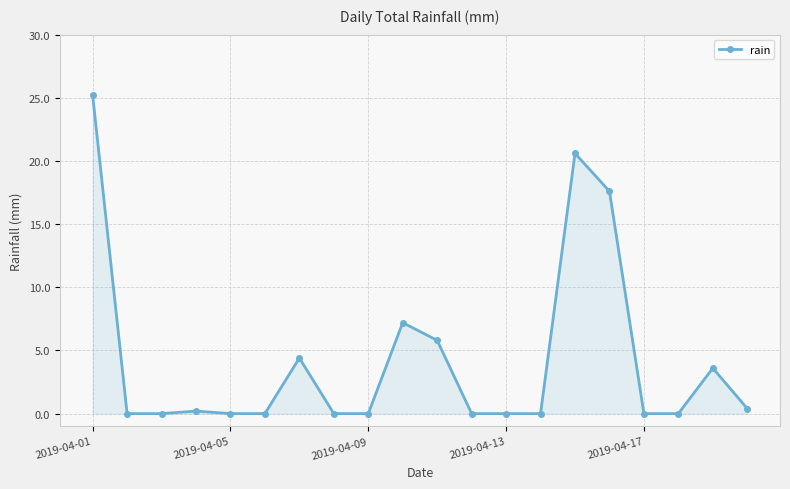

What is the value of the 7th point from the left?

4.4